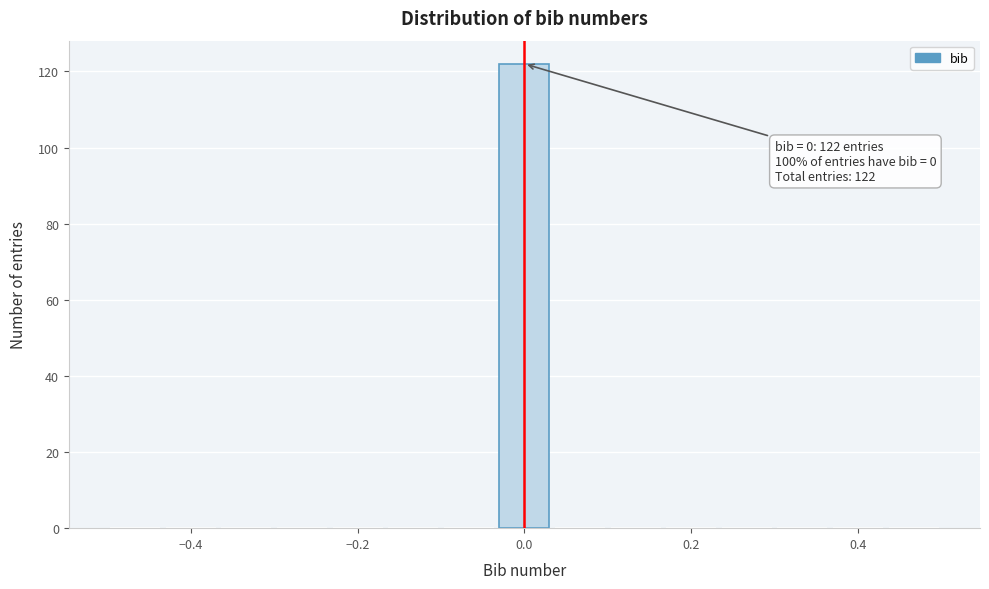

Around what value on the x-axis is the tallest bar? Give the approximate position of its centre, as read against the axis.

0.00